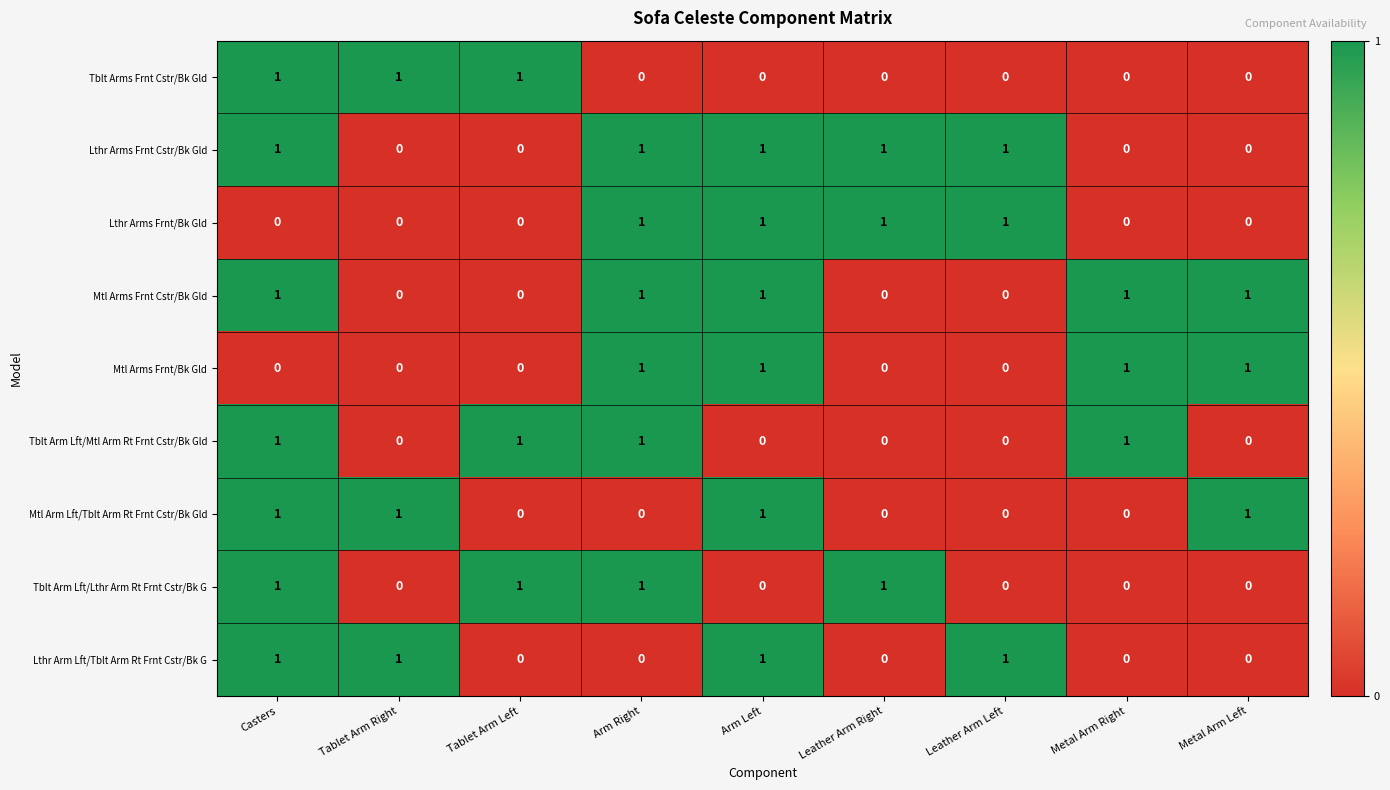

How many Mtl Arms Frnt Cstr/Bk Gld values are between 0 and 1?

9